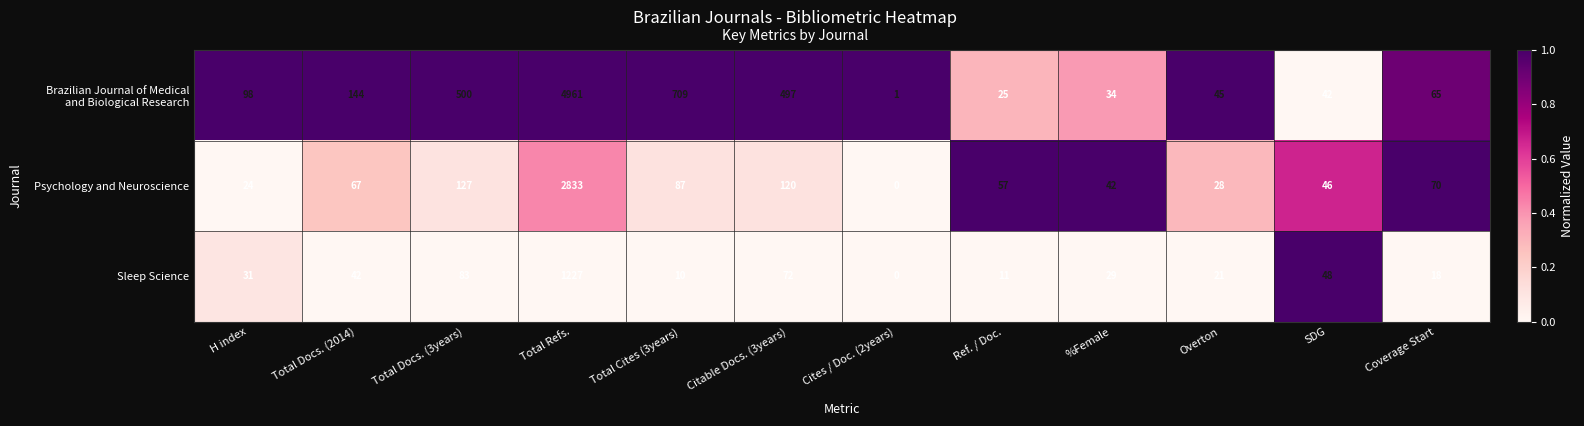

What is the difference between the highest and lowest values at H index?

74